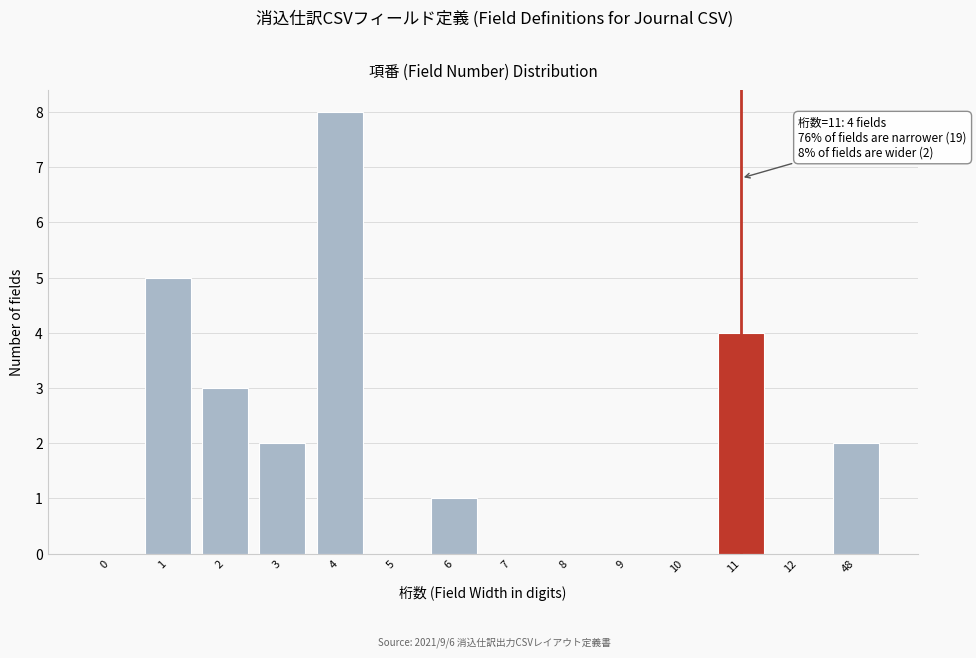

Reading right to left, list all the values displayed in this chart.

48=2	12=0	11=4	10=0	9=0	8=0	7=0	6=1	5=0	4=8	3=2	2=3	1=5	0=0